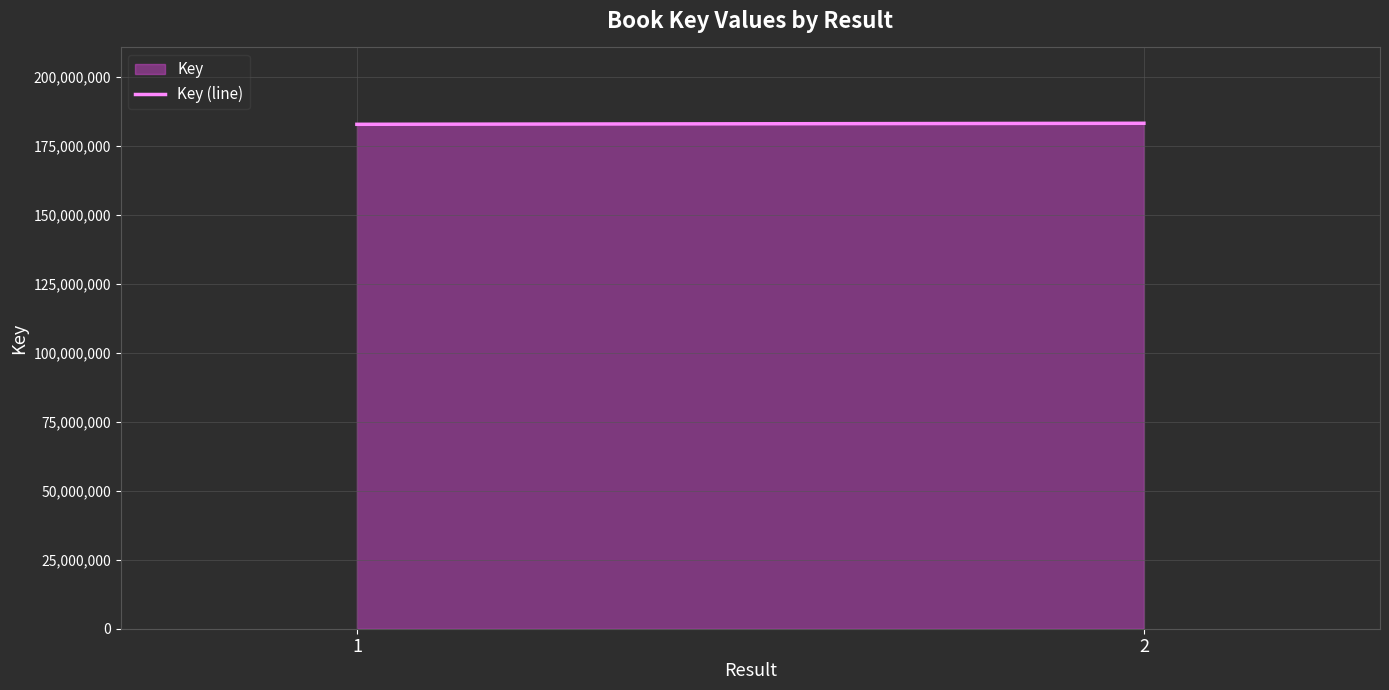

Approximately how many times larger is the value at 2 compared to 1?

1.0